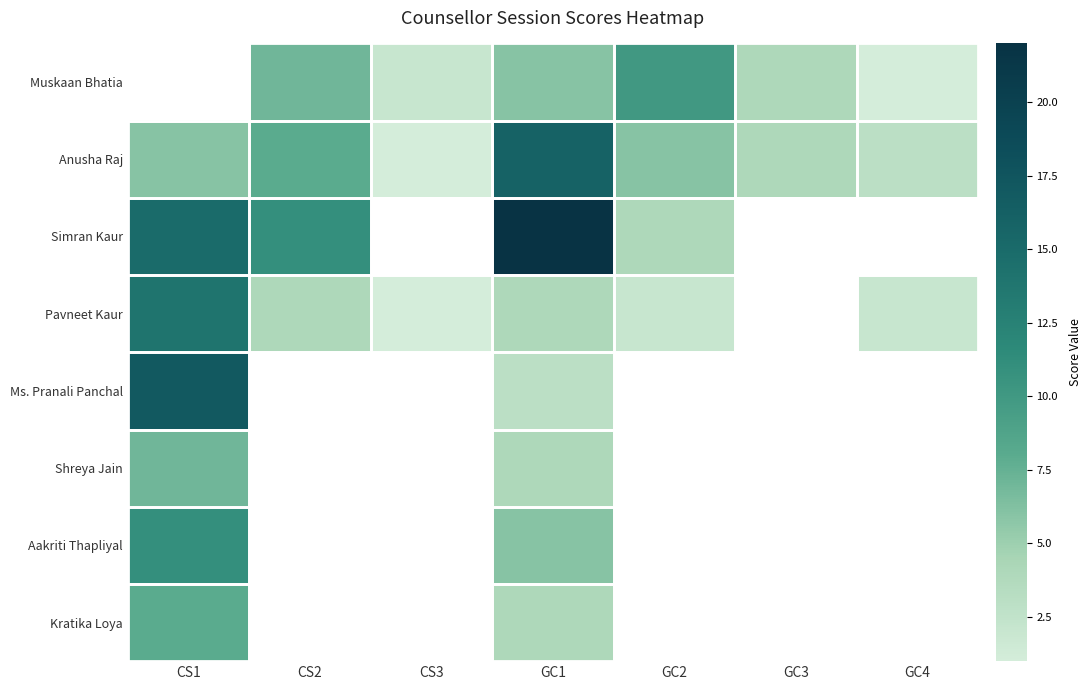

What is the spread (max minus min) of values at GC2?

8.0